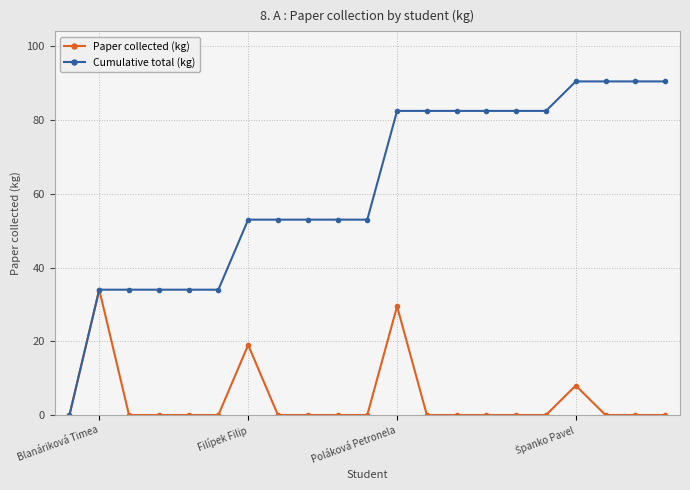

Which series has the widest spread of values?

Cumulative total (kg)